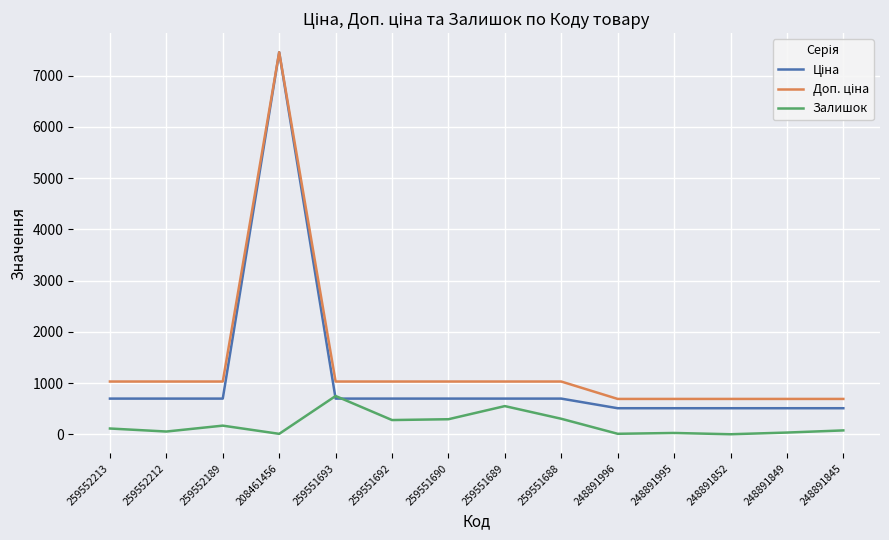

Which category has the highest value across all series?

208461456